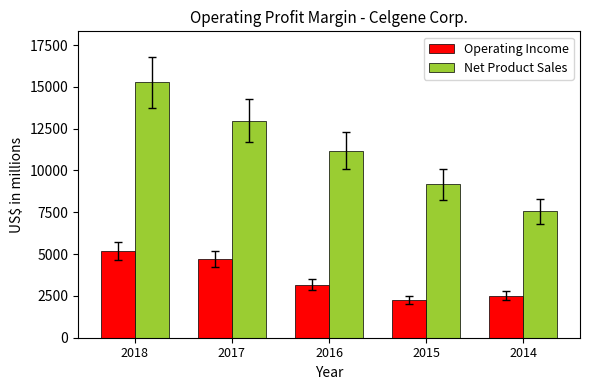

Which category has the highest value in the Net Product Sales series?

2018